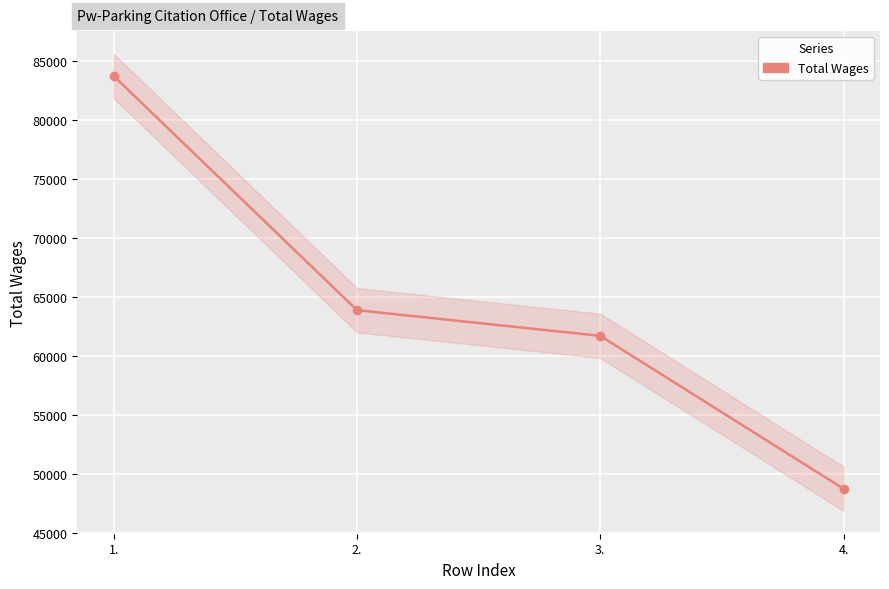

Reading left to right, transcribe all the data shown in this chart.

1.=83682	2.=63880	3.=61707	4.=48774